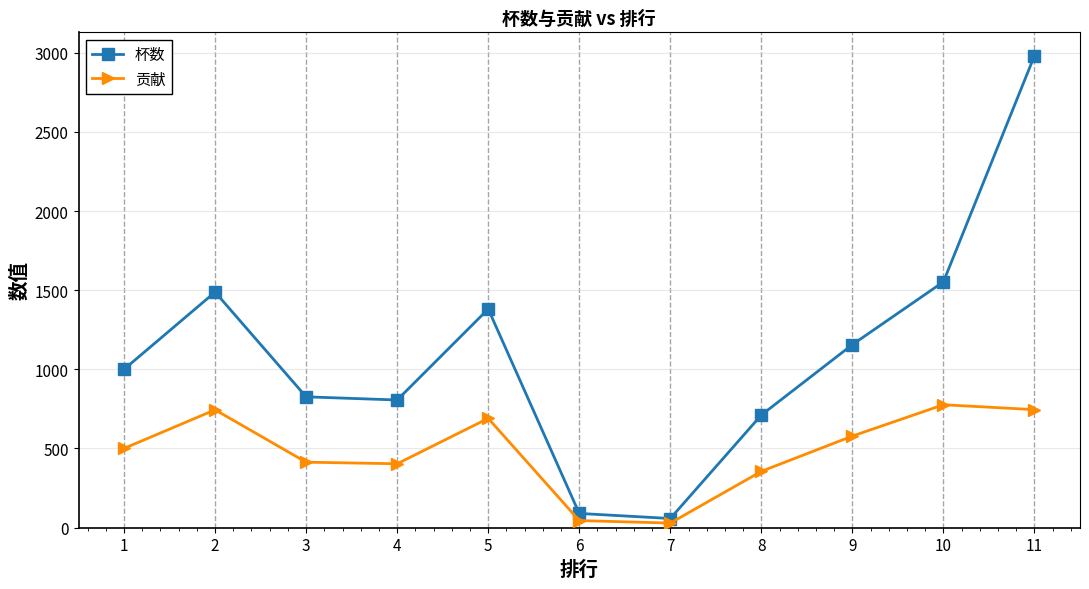

What is the difference between the 杯数 values at 7 and 5?

1324